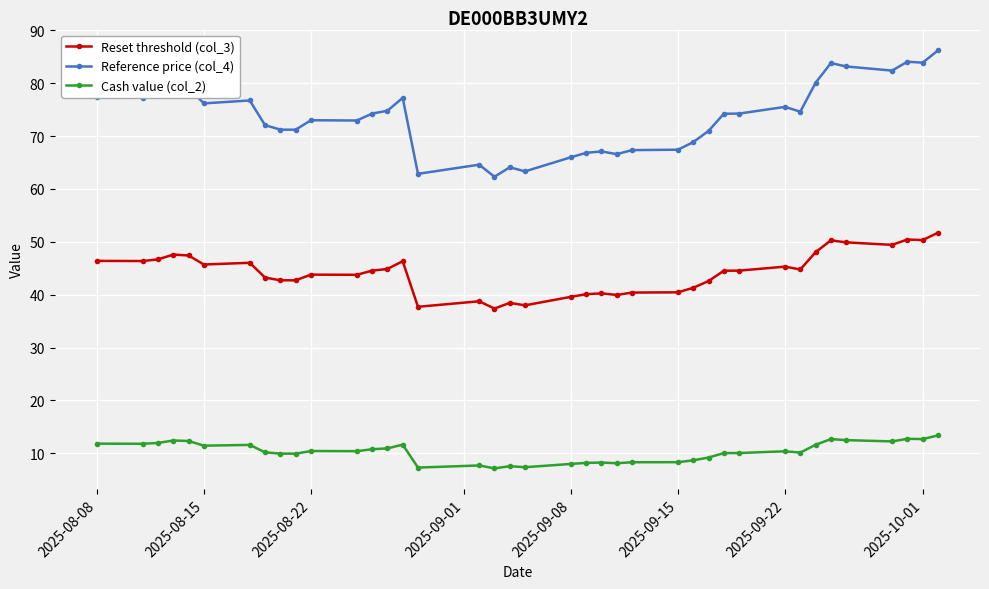

What is the lowest value of the Cash value (col_2) series?

7.2